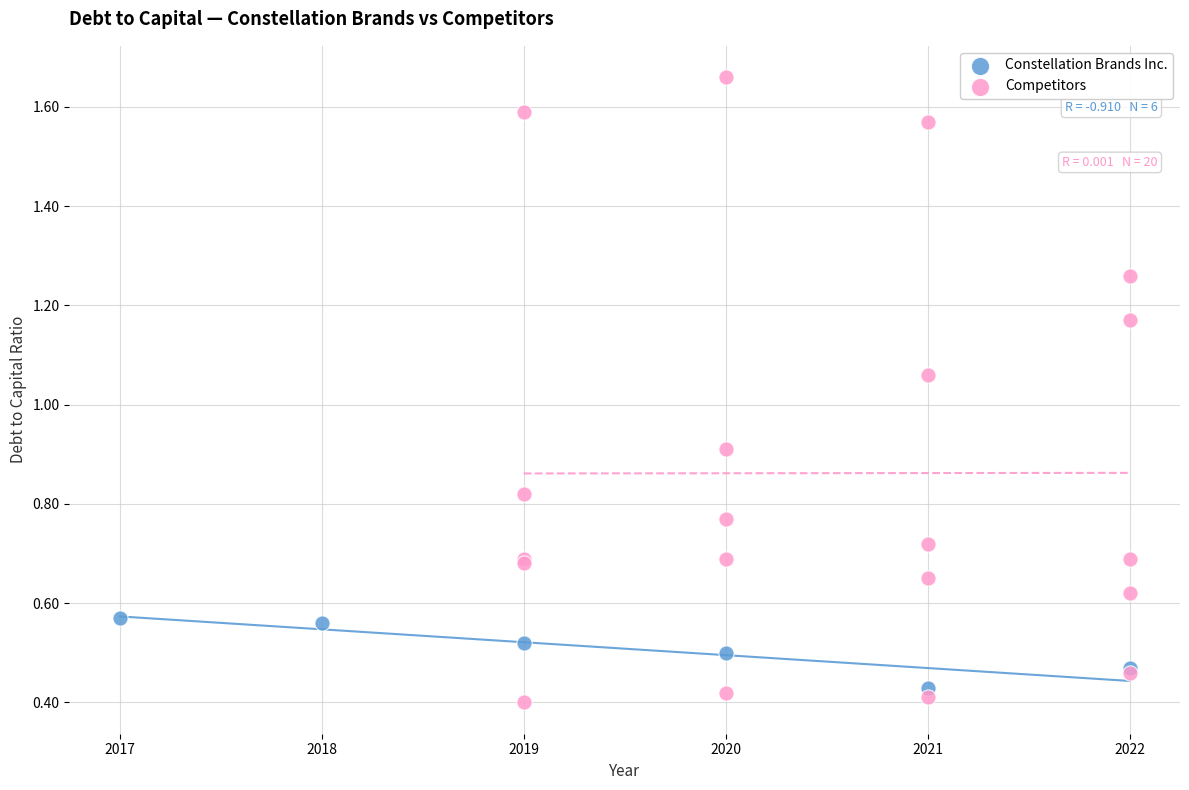

Which series contains the lowest Y value?

Competitors